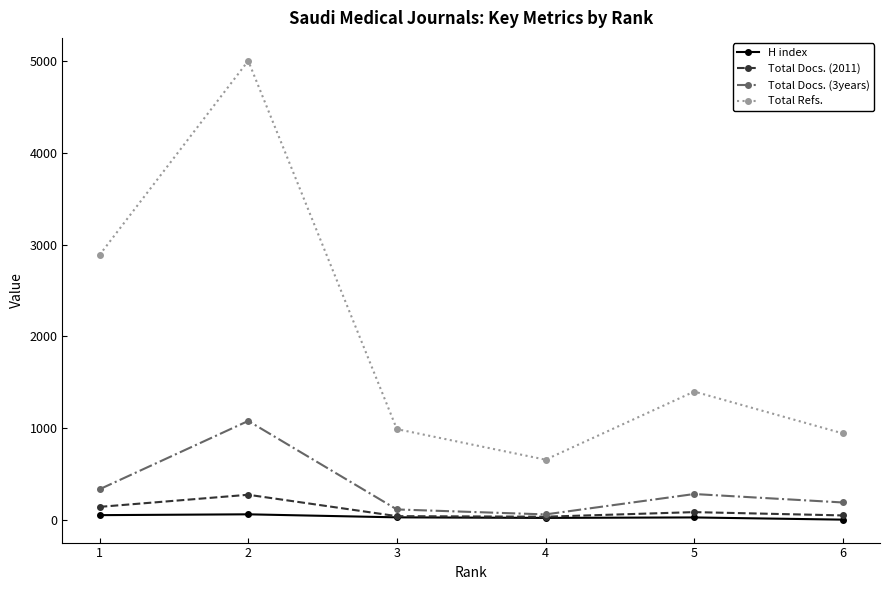

Where is the first local maximum for Total Refs.?

2